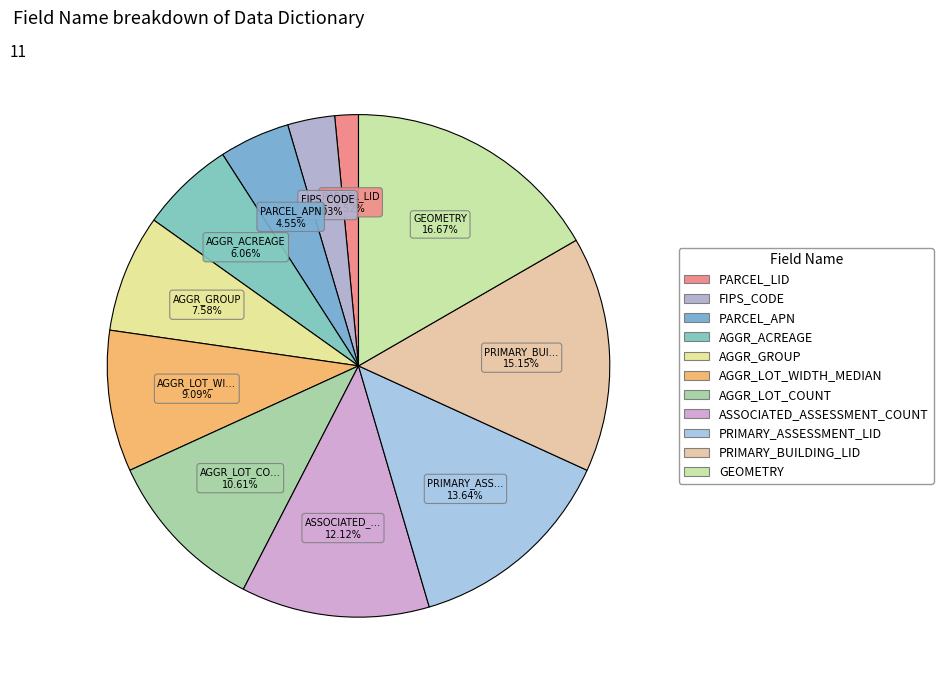

Rank the categories by value from highest to lowest.

GEOMETRY, PRIMARY_BUILDING_LID, PRIMARY_ASSESSMENT_LID, ASSOCIATED_ASSESSMENT_COUNT, AGGR_LOT_COUNT, AGGR_LOT_WIDTH_MEDIAN, AGGR_GROUP, AGGR_ACREAGE, PARCEL_APN, FIPS_CODE, PARCEL_LID